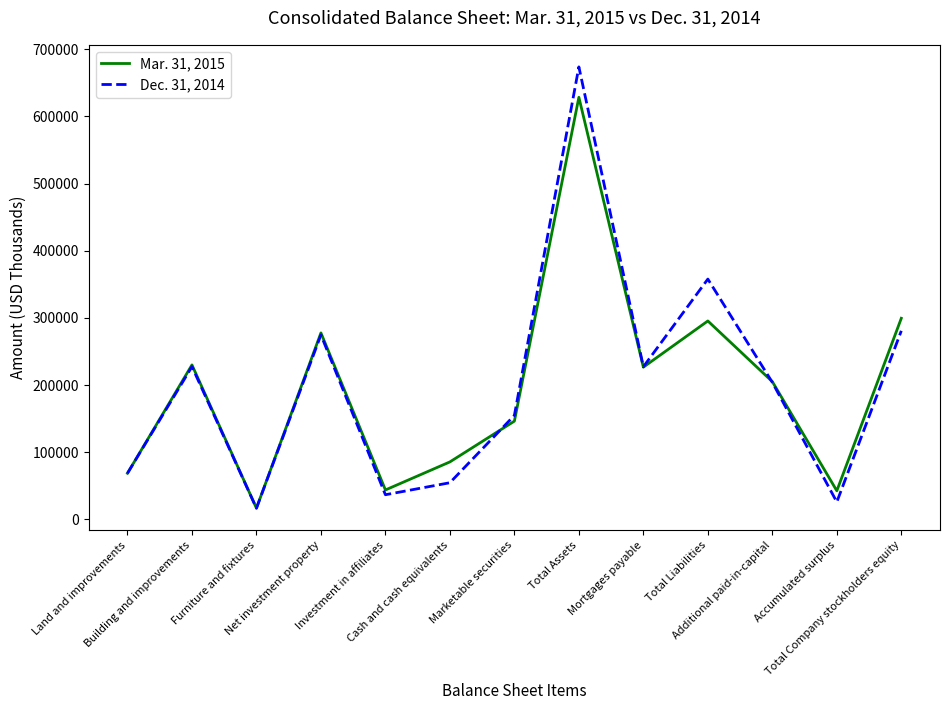

Where is Dec. 31, 2014 nearest to the value 345203?

Total Liabilities